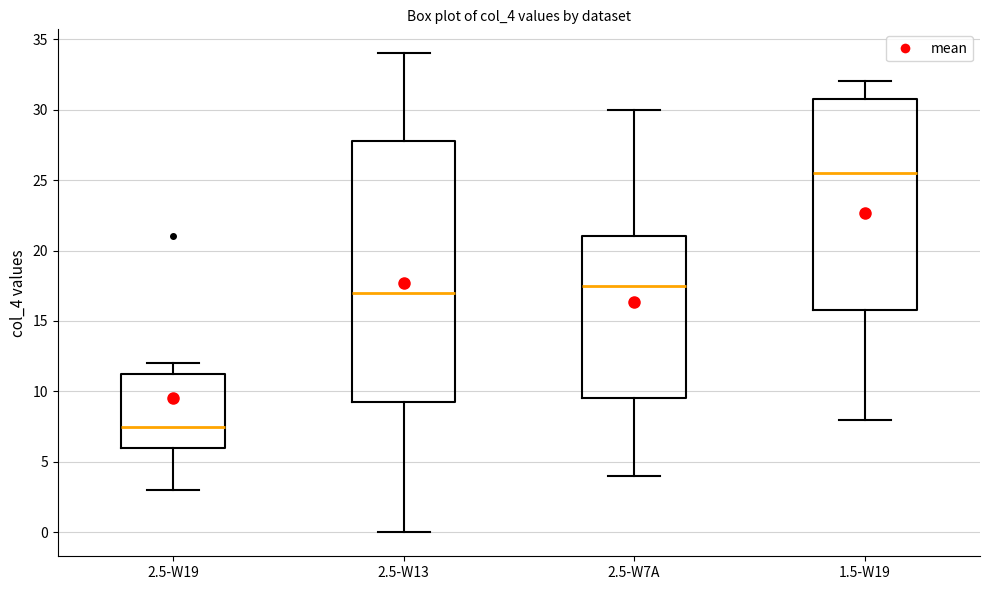

Which box is the tallest, from its lower edge to its upper edge?

2.5-W13